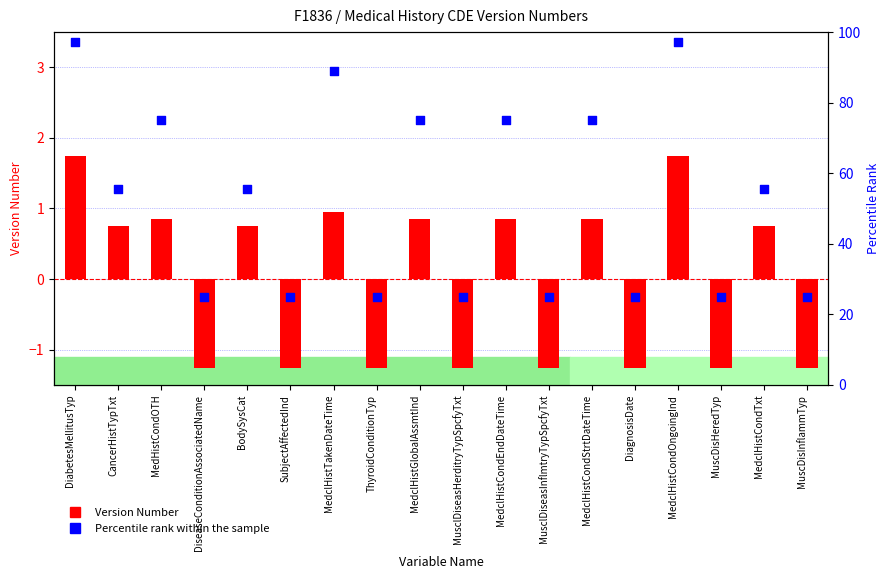

Is the value of Percentile rank within the sample at MedclHistCondEndDateTime greater than the value of Version Number at MedclHistCondOngoingInd?

Yes